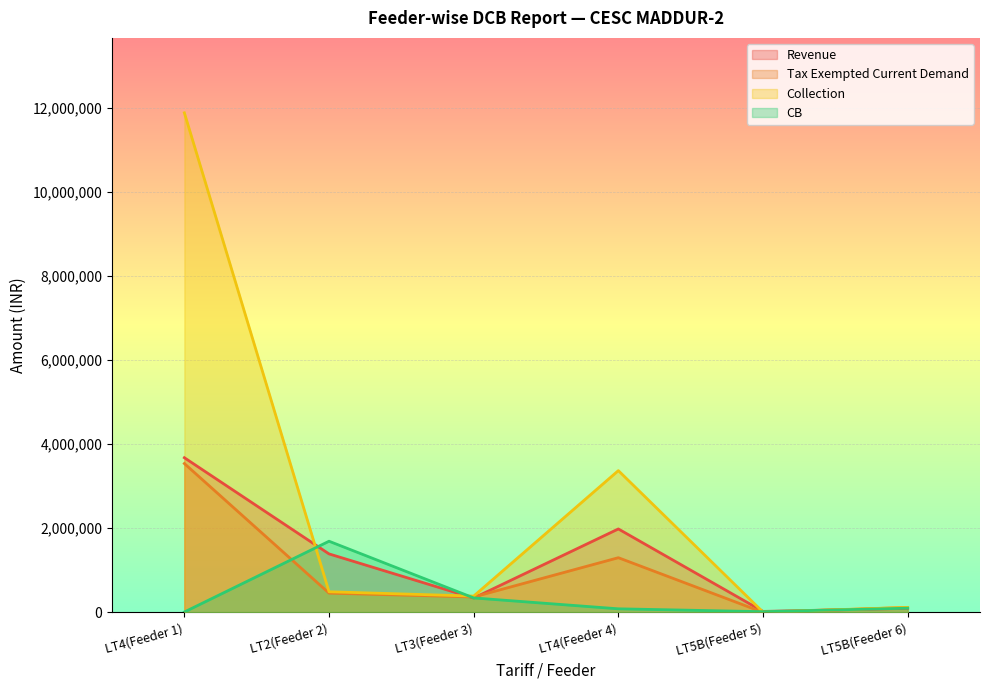

List the labels in order of Tax Exempted Current Demand value, smallest first.

LT5B(Feeder 5), LT5B(Feeder 6), LT3(Feeder 3), LT2(Feeder 2), LT4(Feeder 4), LT4(Feeder 1)